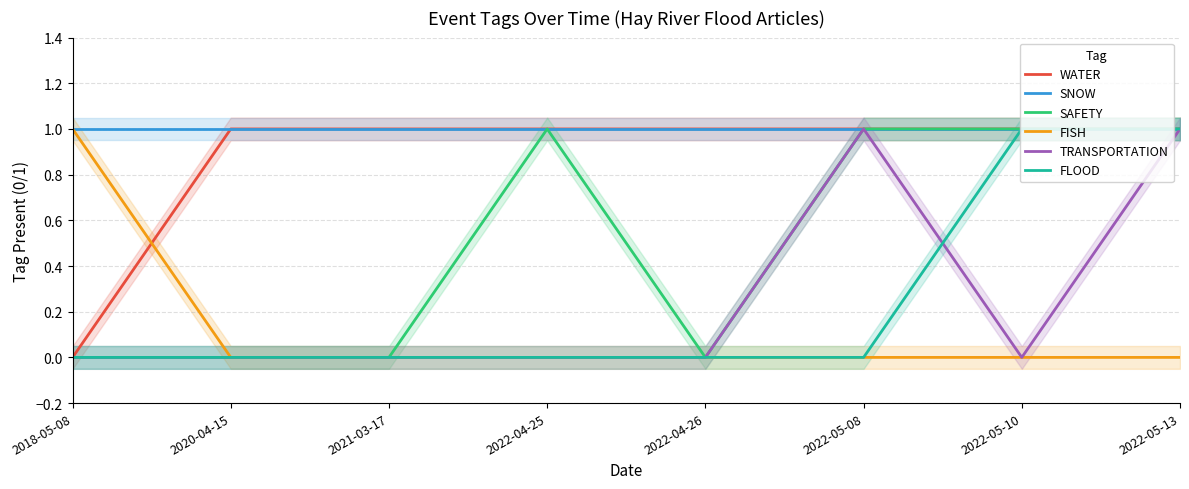

The value of WATER at 2022-04-25 is 2. True or false?

False